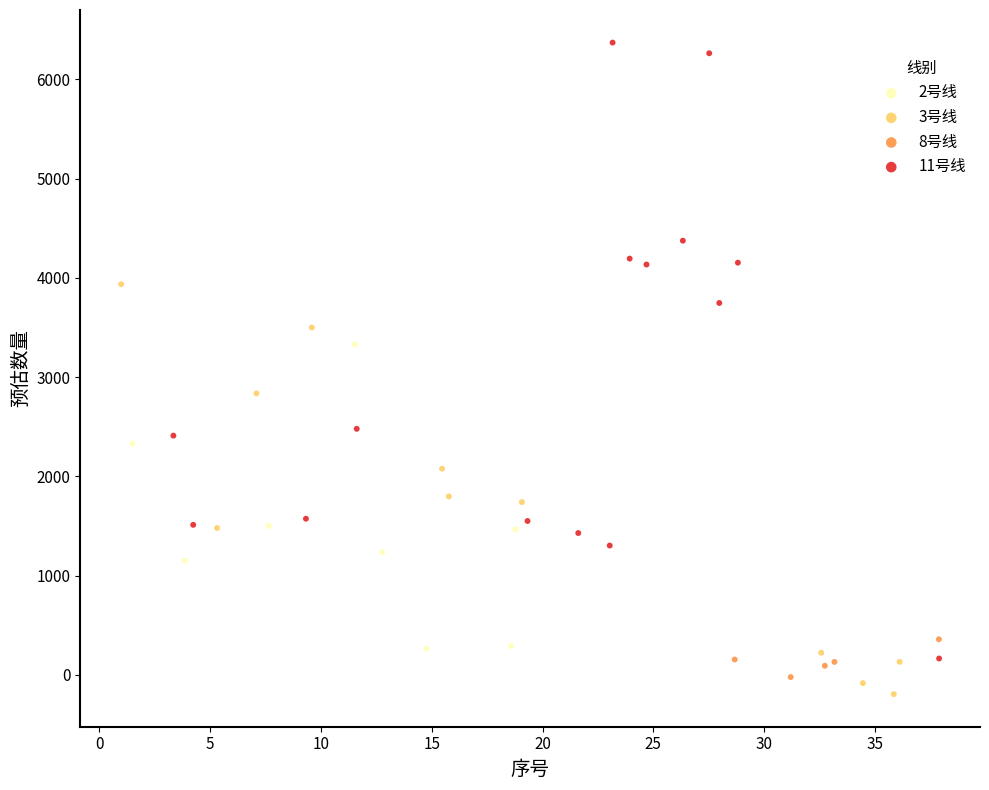

Which series contains the highest Y value?

11号线